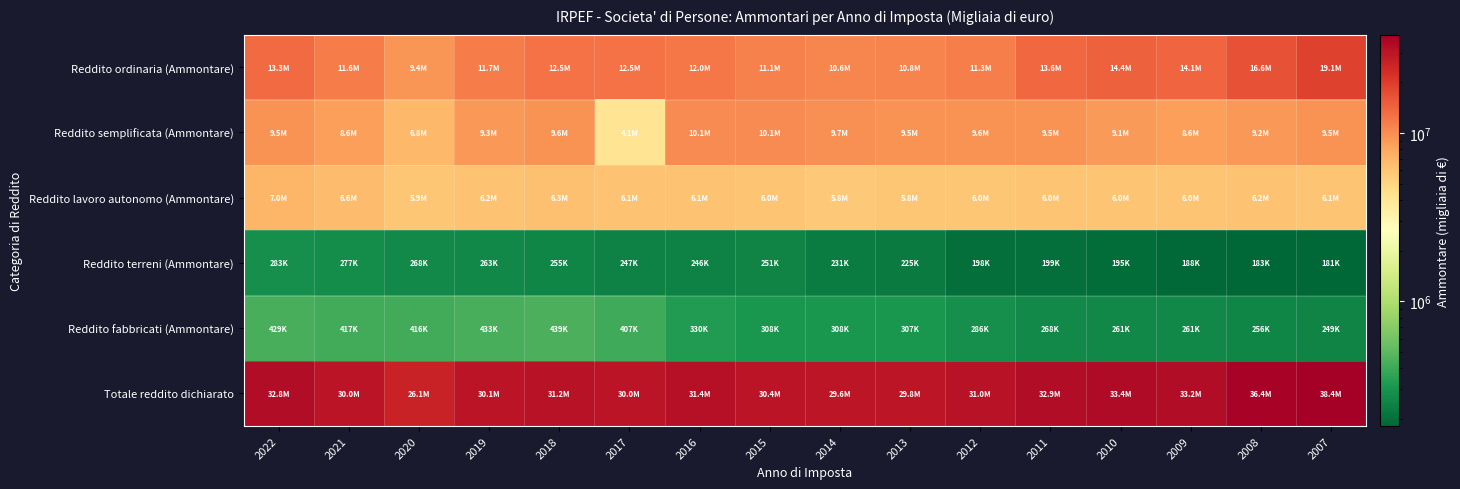

At which category is the sum across all series the highest?

2007